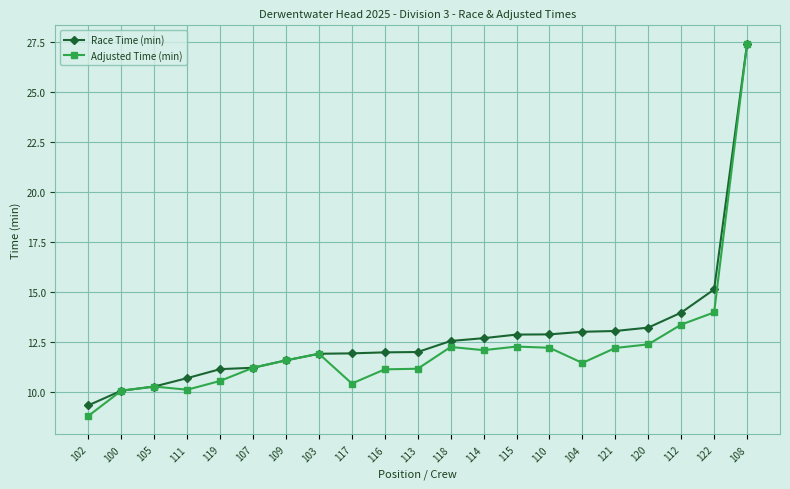

What is the approximate value of Race Time (min) at 102?

9.3